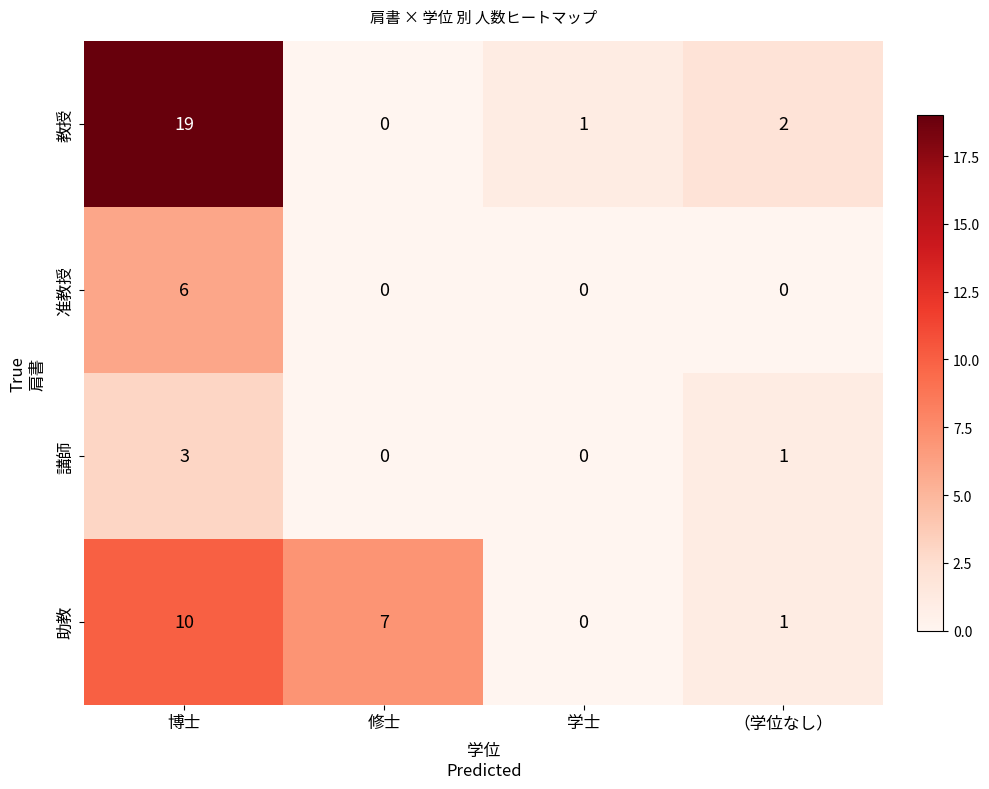

The 助教 series shows 0 at （学位なし）. True or false?

False